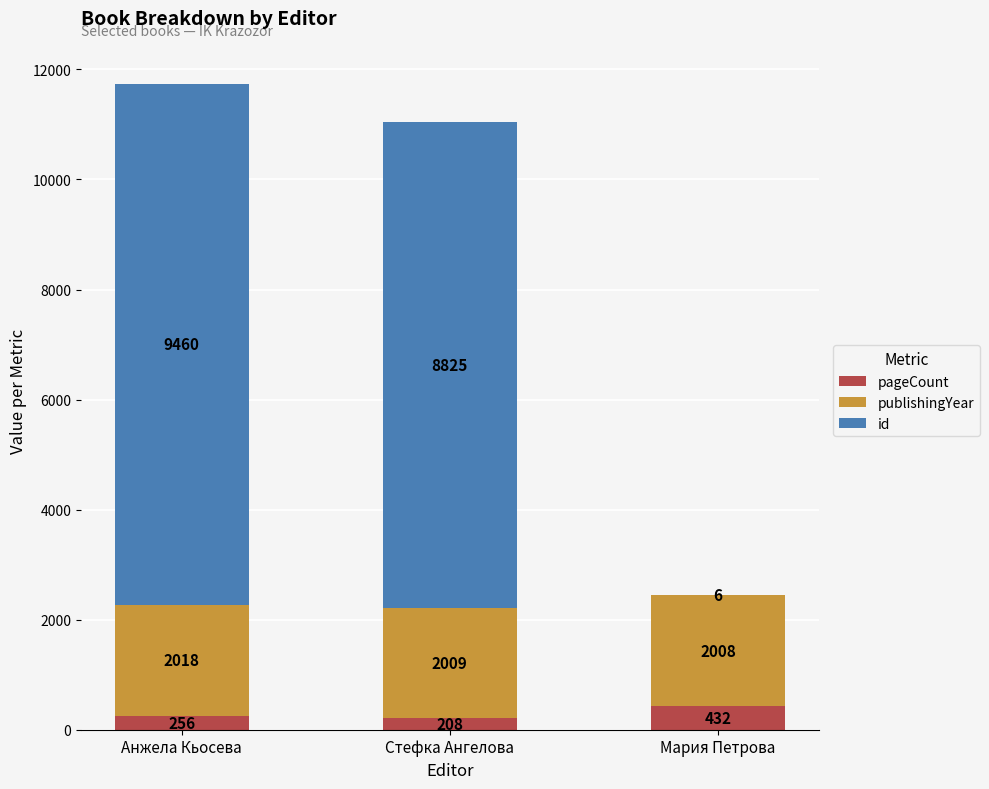

At which label is pageCount closest to 320?

Анжела Кьосева